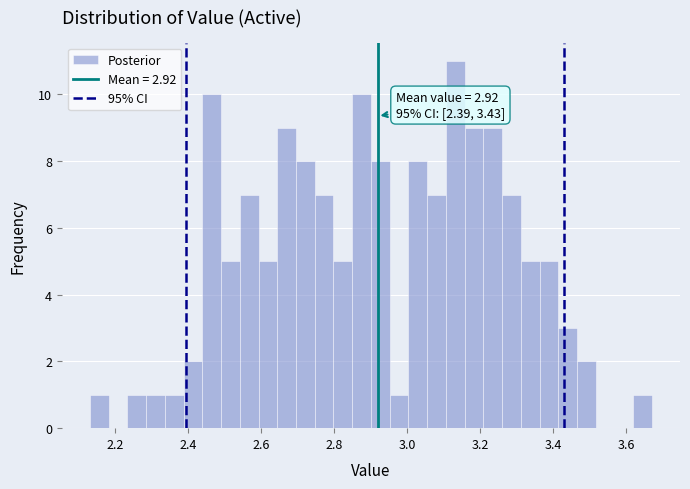

Around what value on the x-axis is the tallest bar? Give the approximate position of its centre, as read against the axis.

3.14